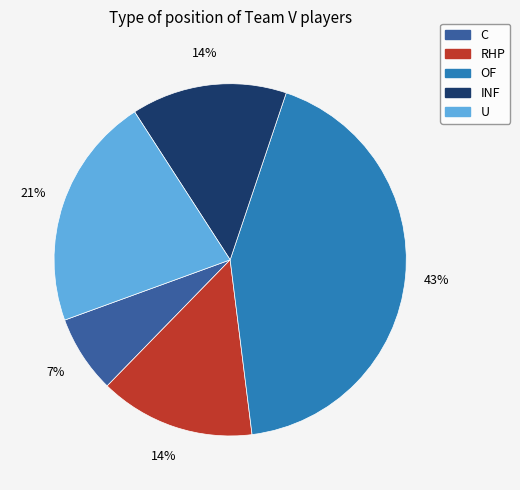

Which has a higher value, OF or C?

OF